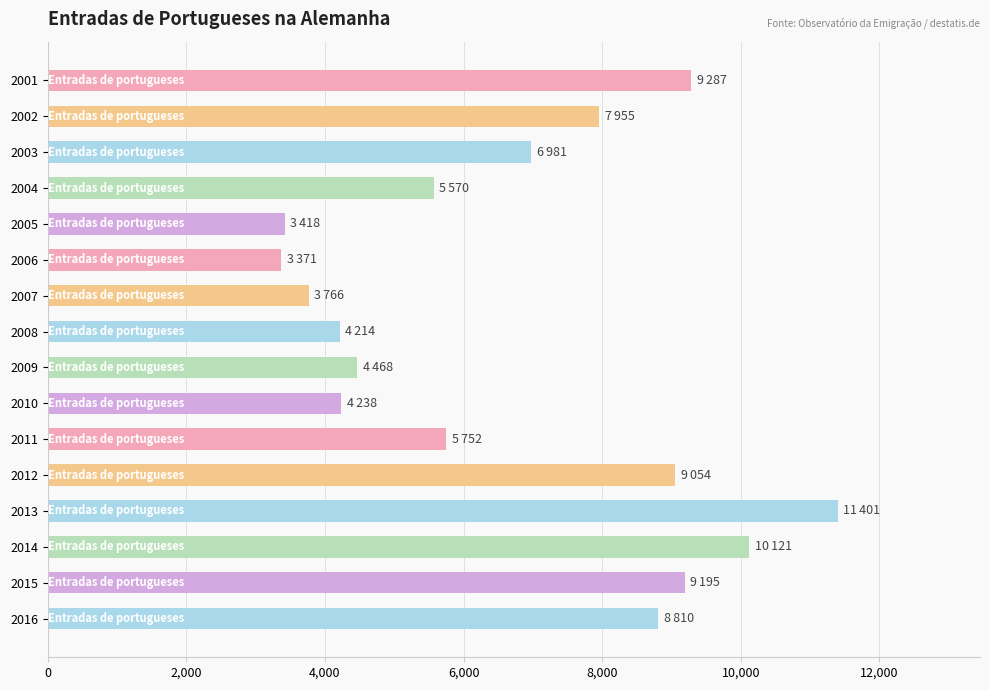

Does the chart contain any negative values?

No